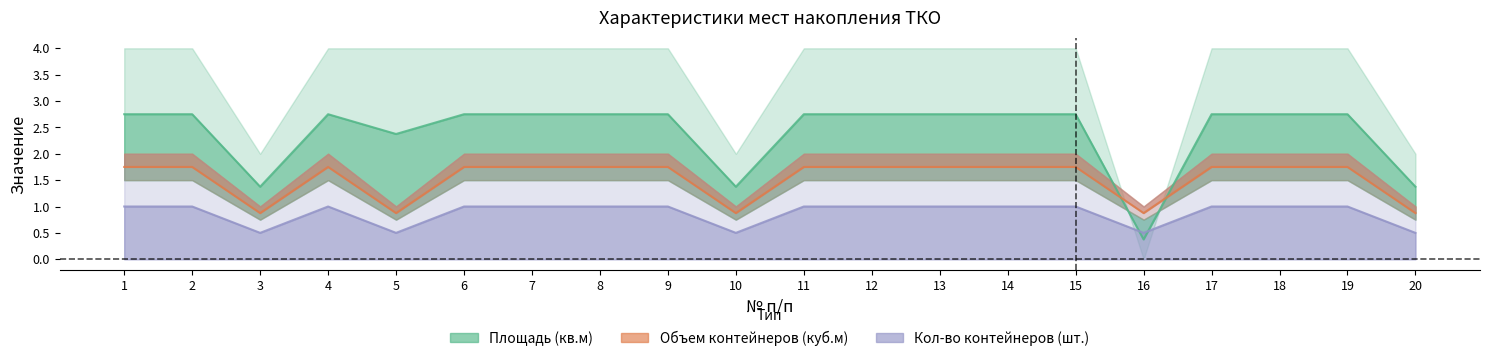

What is the approximate value of Площадь (кв.м) at 20?

1.4